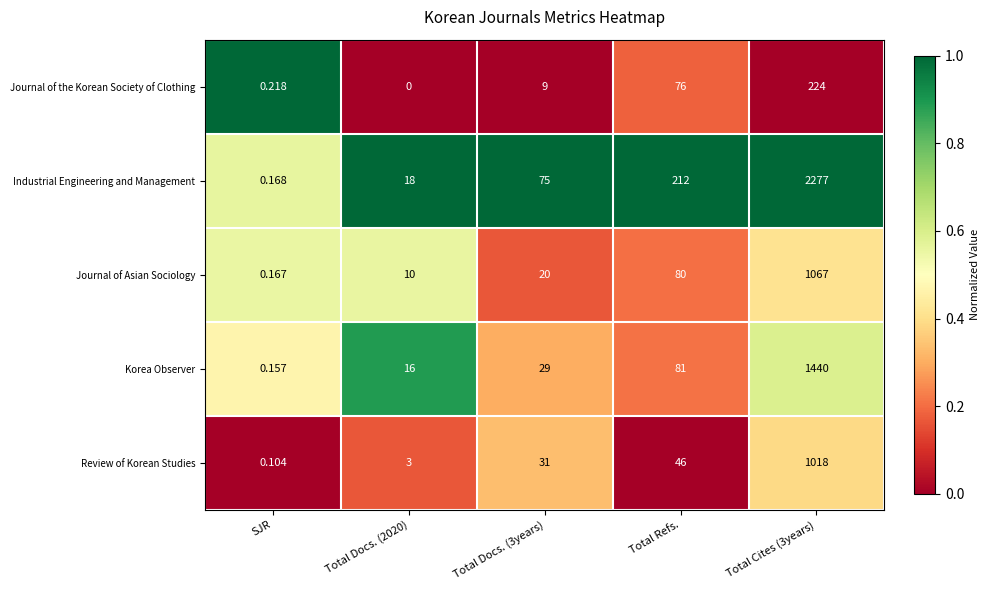

Rank the series at Total Cites (3years) from highest to lowest value.

Industrial Engineering and Management, Korea Observer, Journal of Asian Sociology, Review of Korean Studies, Journal of the Korean Society of Clothing